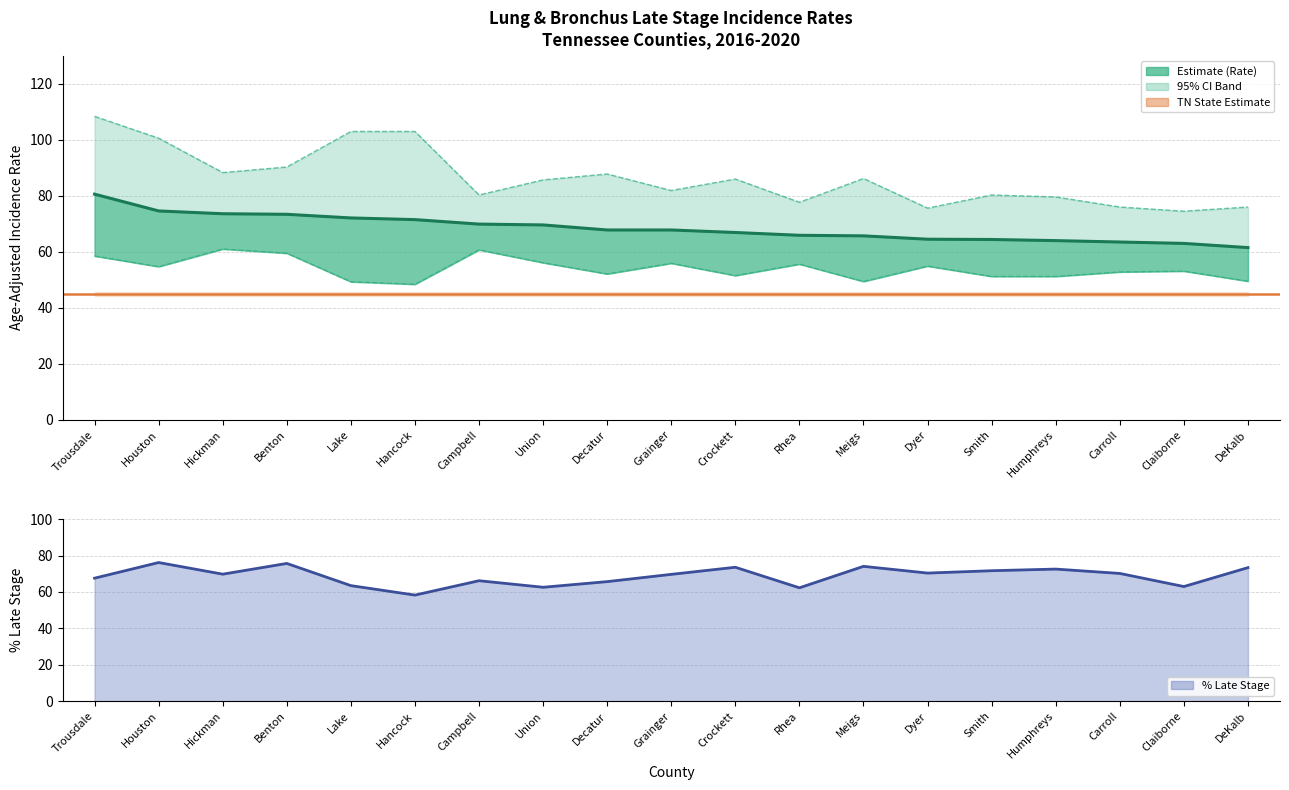

True or false: Lower 95% CI and Age-Adjusted Rate intersect in this chart.

False